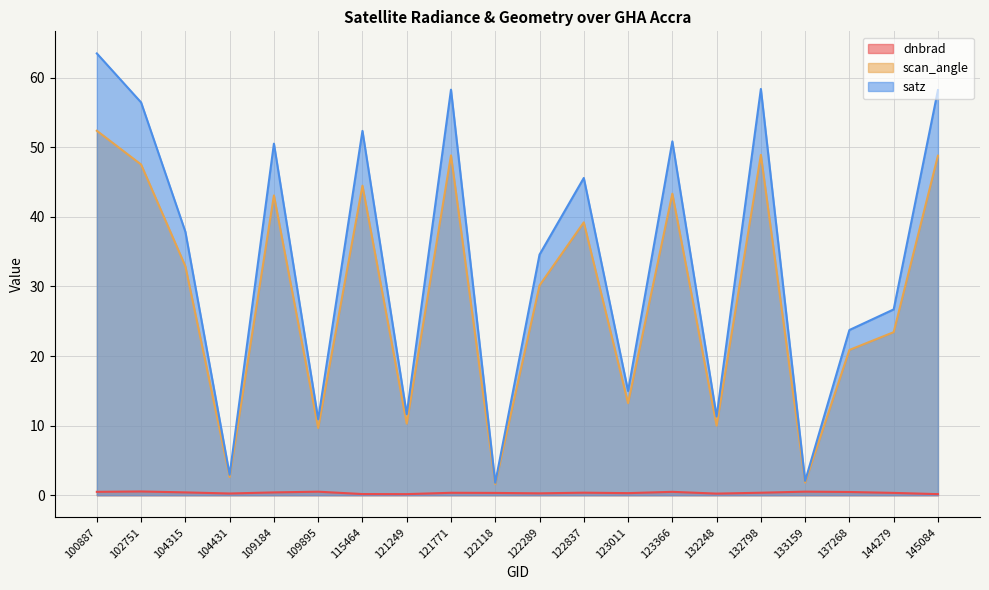

At which label does scan_angle reach its minimum?

122118